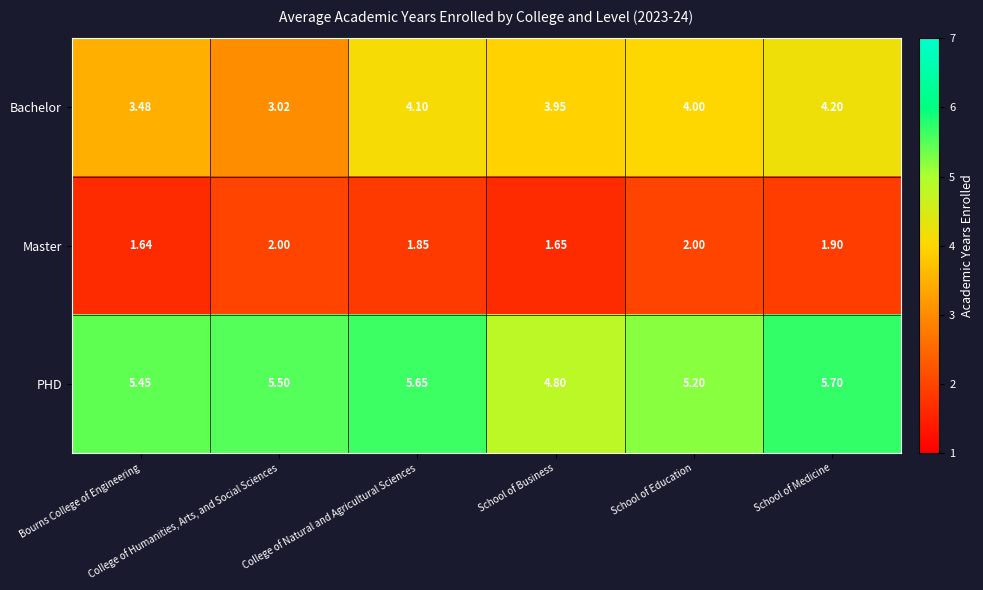

List the series in order of their peak value, lowest first.

Master, Bachelor, PHD